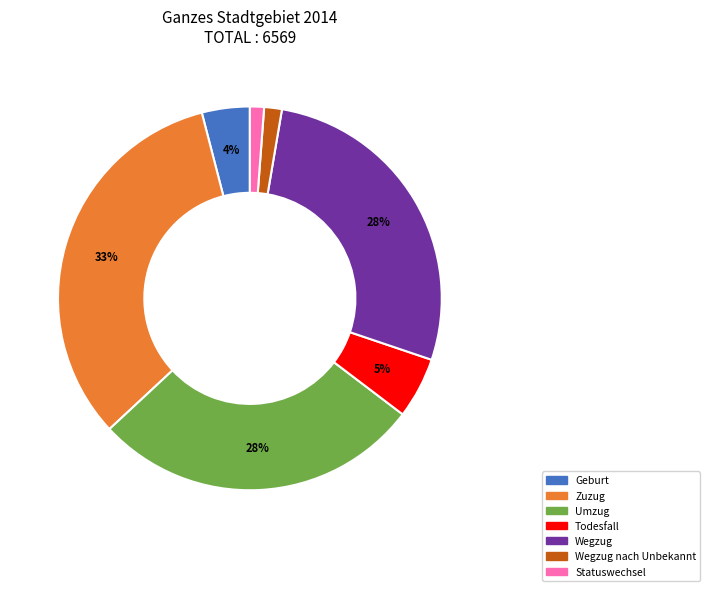

Is there a majority slice in this chart?

No